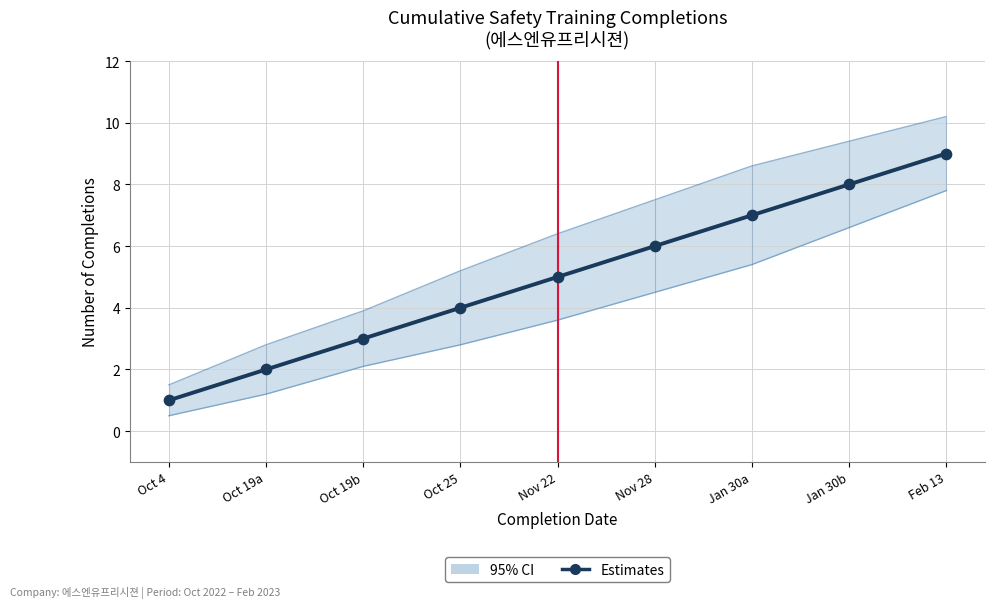

What is the change in value from Oct 4 to Nov 28?

+5